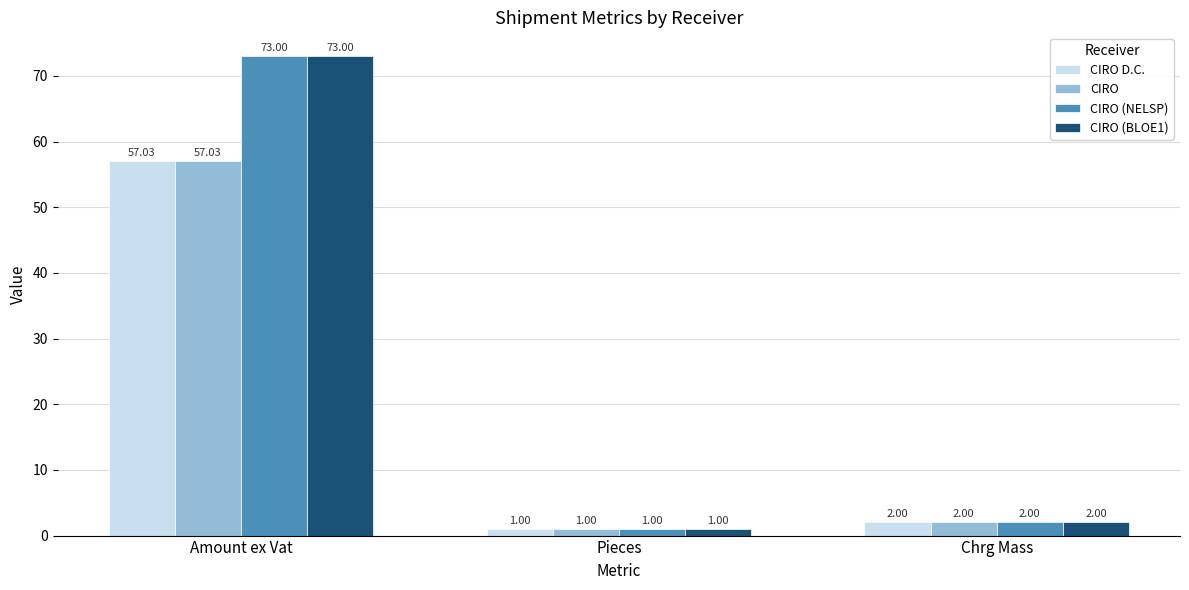

Reading left to right, list all the values displayed in this chart.

CIRO D.C.: Amount ex Vat=57.0	Pieces=1.0	Chrg Mass=2.0
CIRO: Amount ex Vat=57.0	Pieces=1.0	Chrg Mass=2.0
CIRO (NELSP): Amount ex Vat=73.0	Pieces=1.0	Chrg Mass=2.0
CIRO (BLOE1): Amount ex Vat=73.0	Pieces=1.0	Chrg Mass=2.0